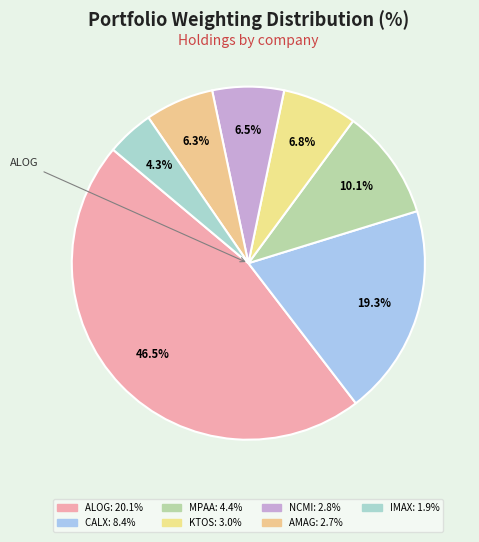

What is the smallest slice in the pie chart?

IMAX CORP